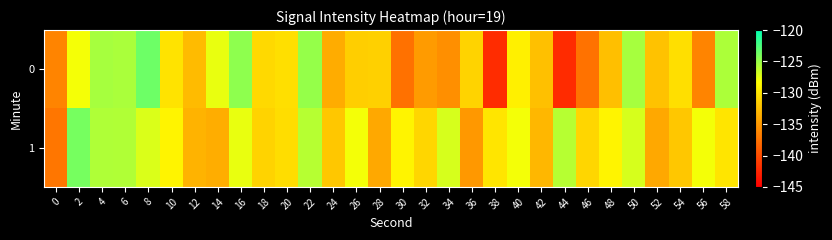

List the series in order of their overall mean, highest first.

1, 0